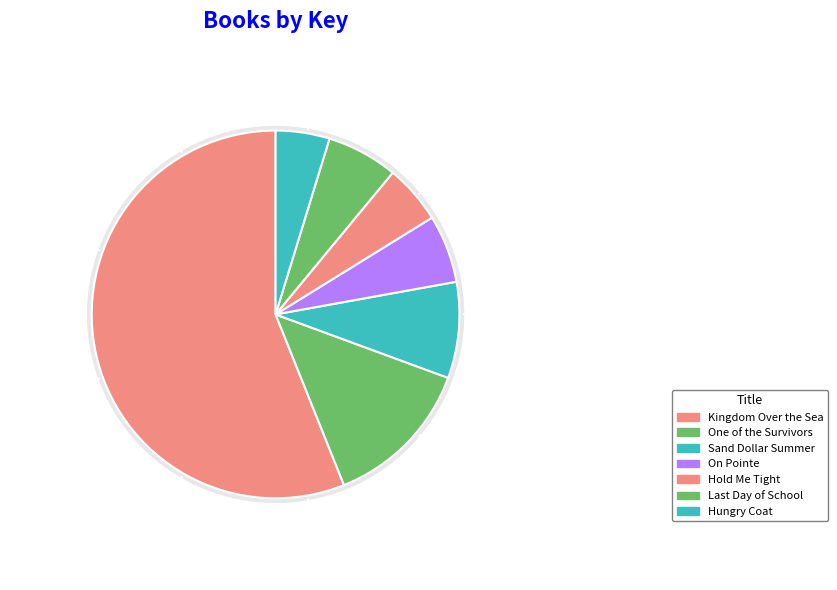

Which category has the biggest portion of the pie?

Kingdom Over the Sea